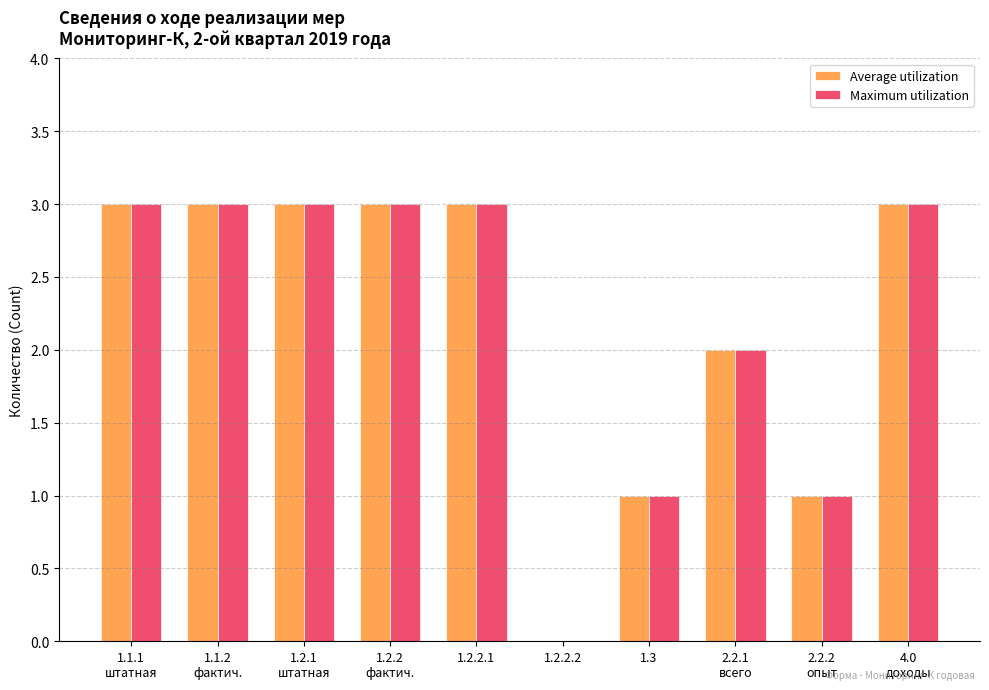

What is the sum of all Maximum utilization values?

22